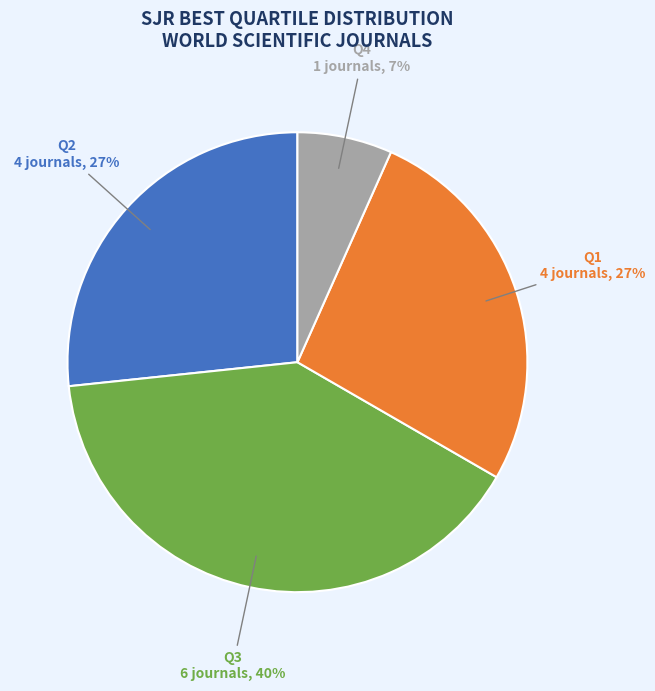

Is Q2 the majority of the pie?

No